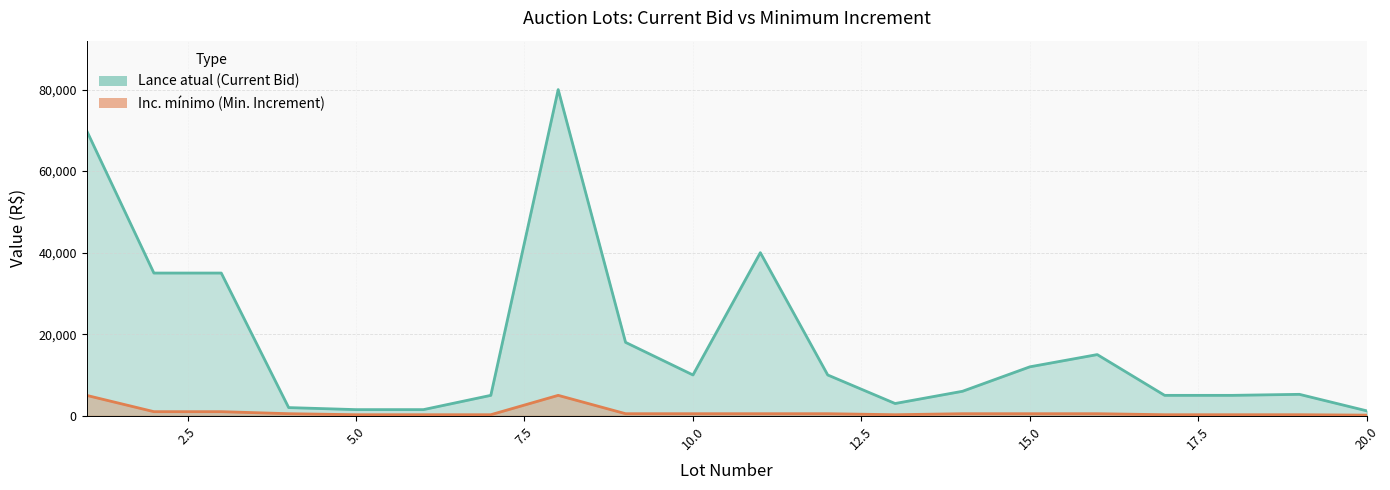

At how many categories does at least one series exceed 11428?

8